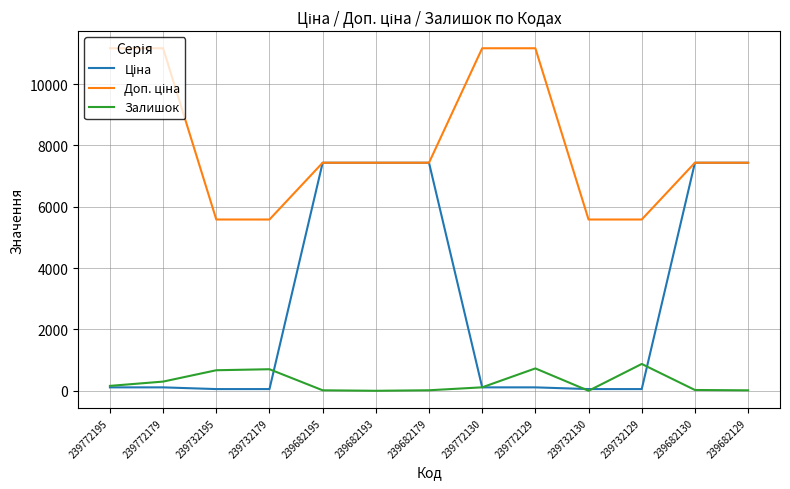

What position from the right is 239732130?

4